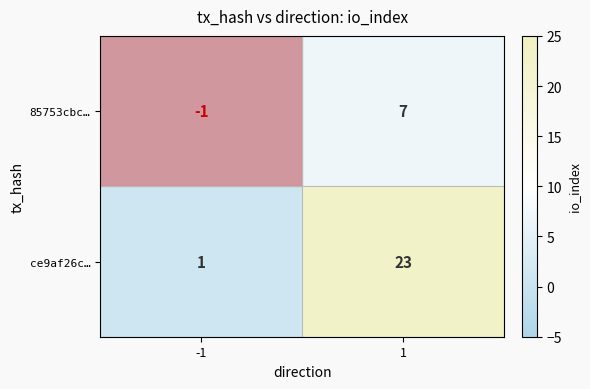

How many positive values does the 85753cbc… series have?

1